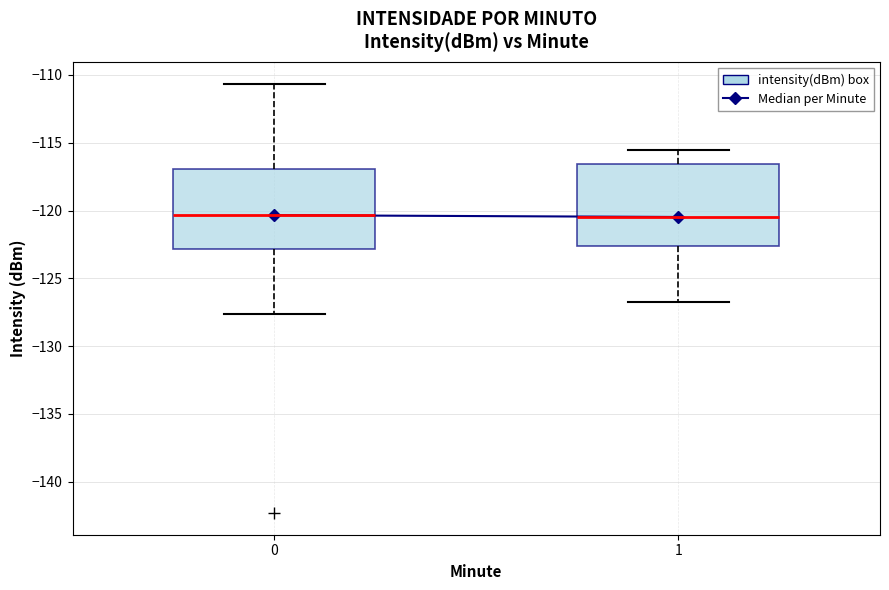

Reading left to right, transcribe this box plot: for each box, give where its median line is, the range the box spans, and where its two whiskers end, as read against the y-axis. The values are not printed on the chart, so give them approximately, as read against the axis.

0: median -120.5, box -123.0 to -117.0, whiskers -127.5 to -110.5
1: median -120.5, box -122.5 to -116.5, whiskers -127.0 to -115.5